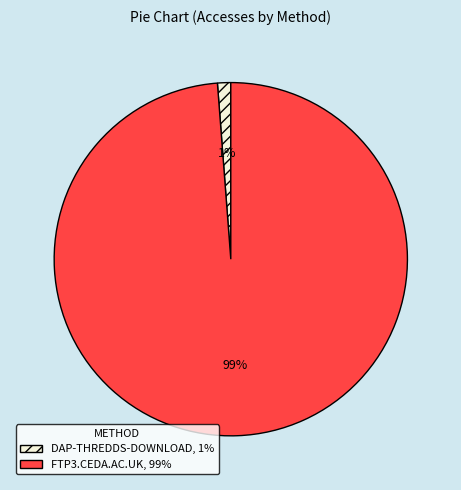

How many slices are in this pie chart?

2